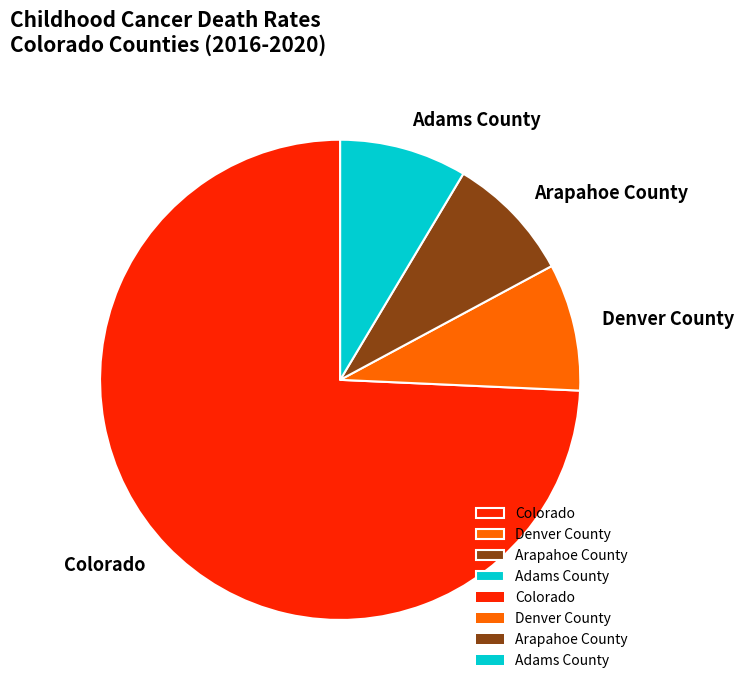

Combined, do Colorado and Denver County account for over 50%?

Yes